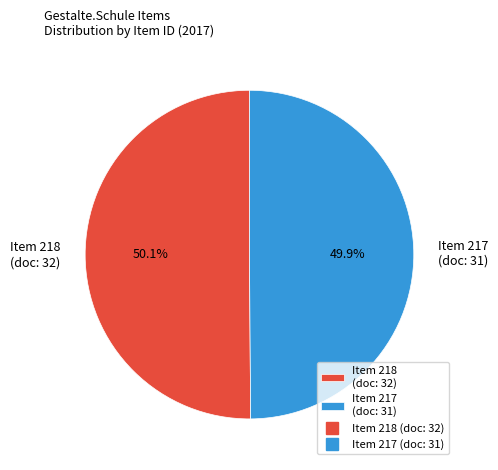

What portion of the pie excludes Item 217 (doc: 31)?

50.1%